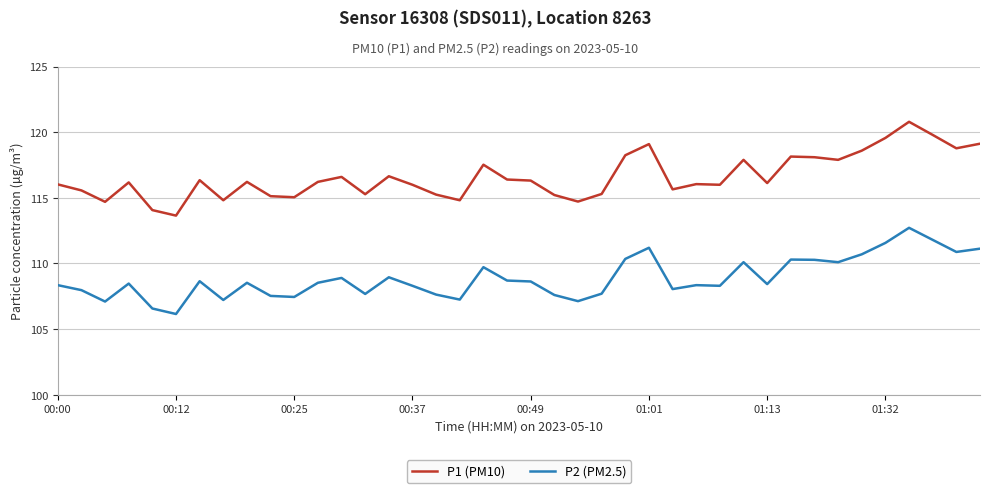

At how many categories does at least one series exceed 108?

40